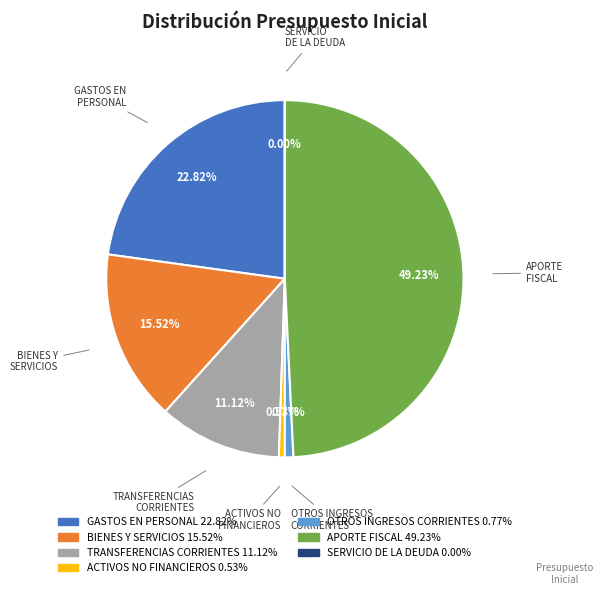

What percentage do OTROS INGRESOS CORRIENTES and APORTE FISCAL together represent?

50.0%